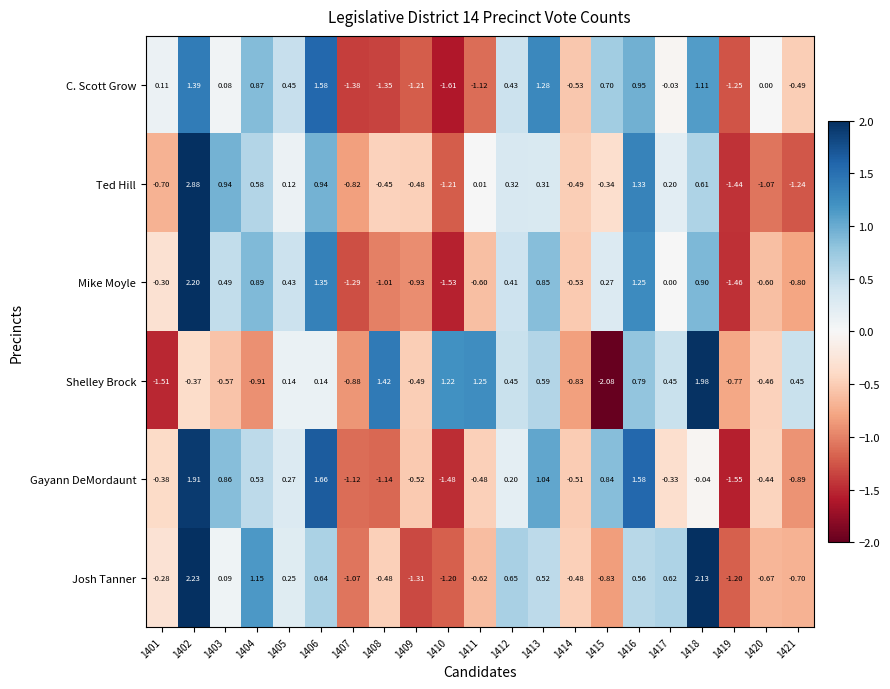

Rank the series by their maximum value, from highest to lowest.

Ted Hill, Josh Tanner, Mike Moyle, Shelley Brock, Gayann DeMordaunt, C. Scott Grow